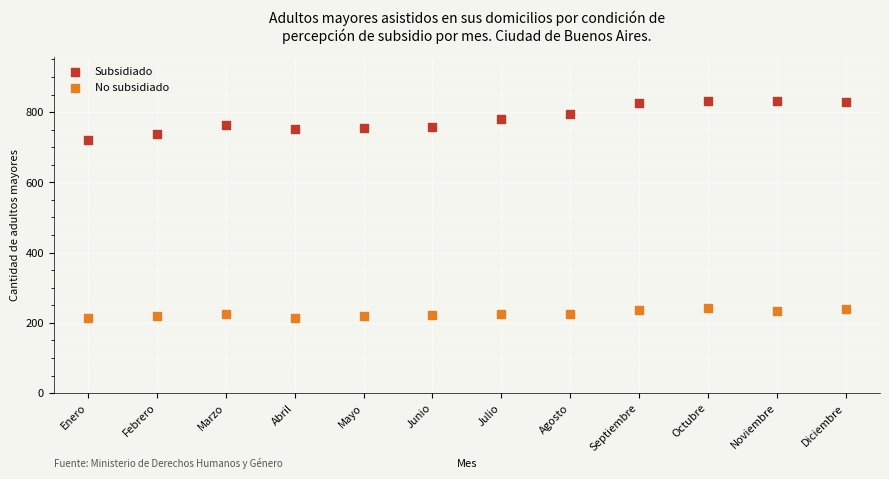

Which series has the widest spread of Y values?

Subsidiado